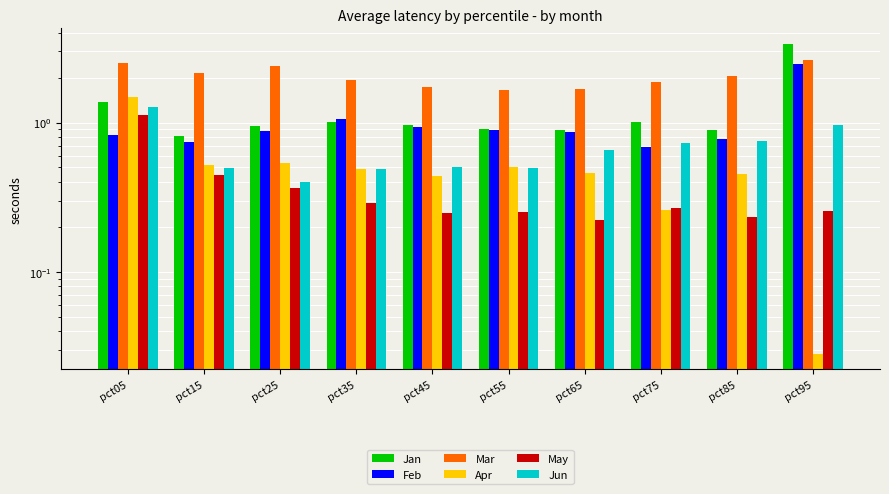

What is the maximum value shown in the chart?

3.4